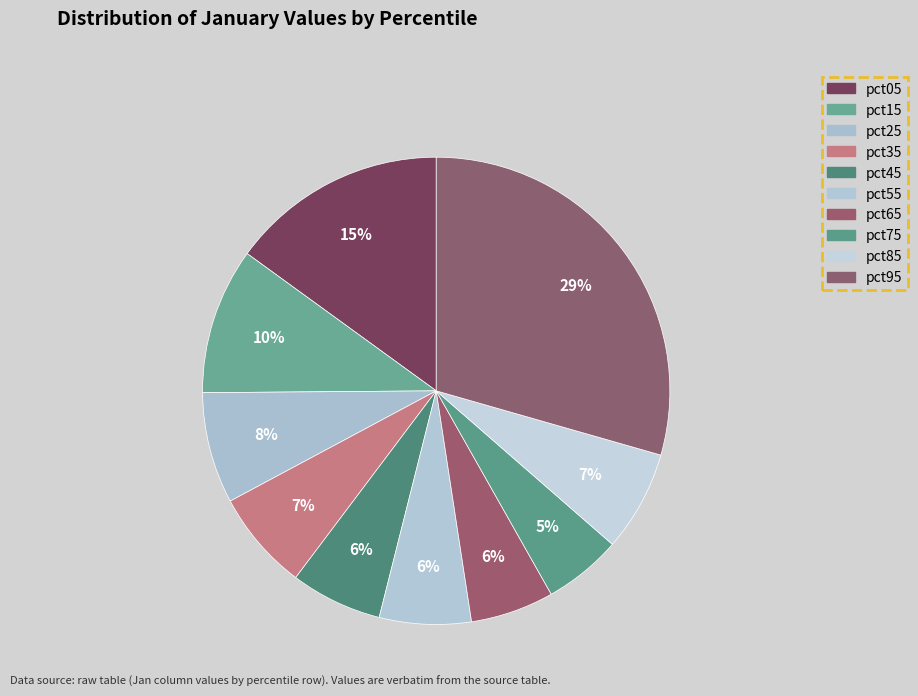

Is it true that pct85 is 7% of the pie?

True